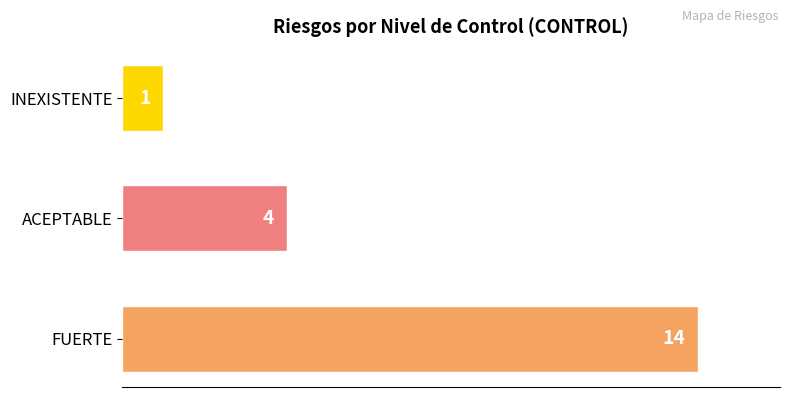

What is the average value?

6